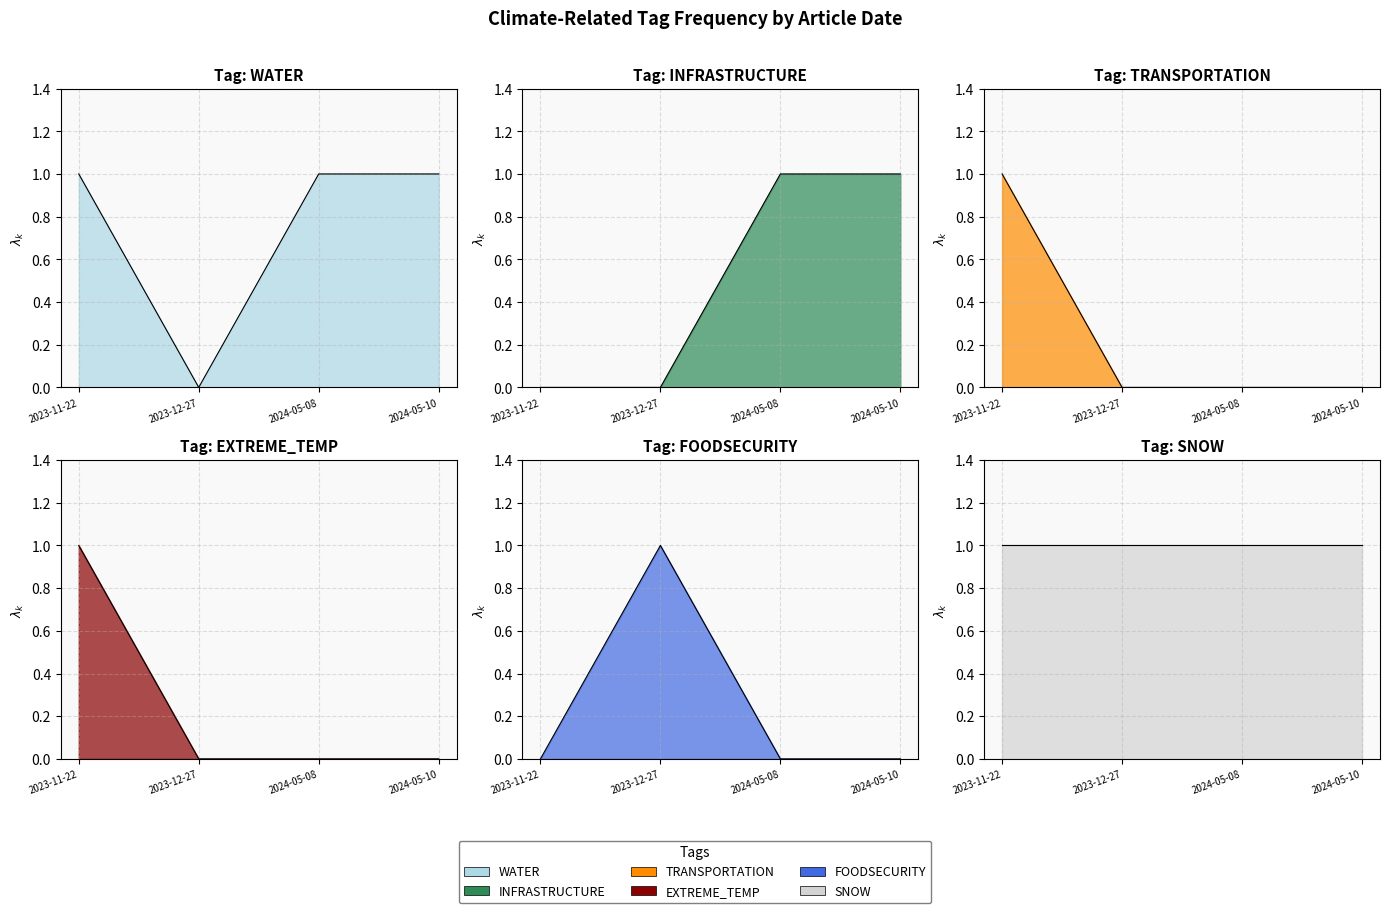

Is it true that EXTREME_TEMP equals 0 at 2024-05-08?

True